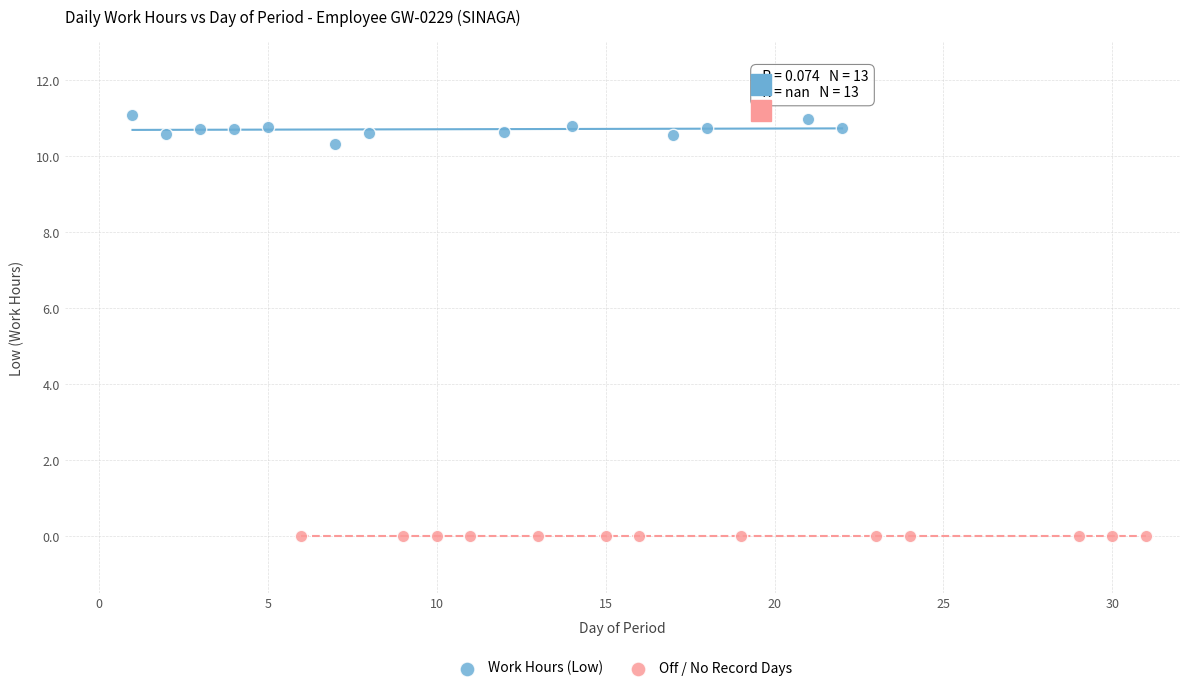

Which series reaches the maximum Y coordinate?

Work Hours (Low)